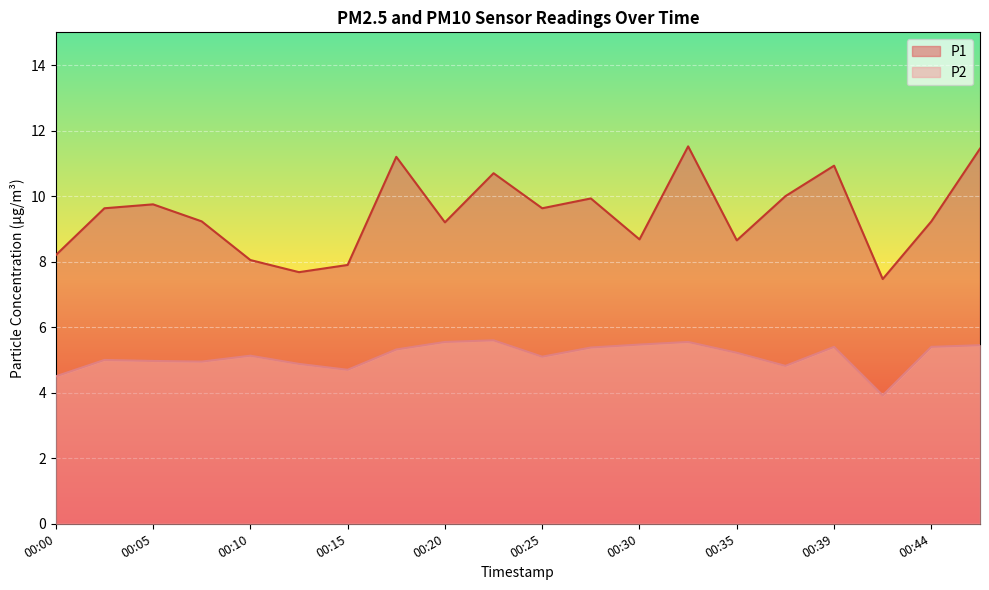

Count the number of categories in the chart.

20